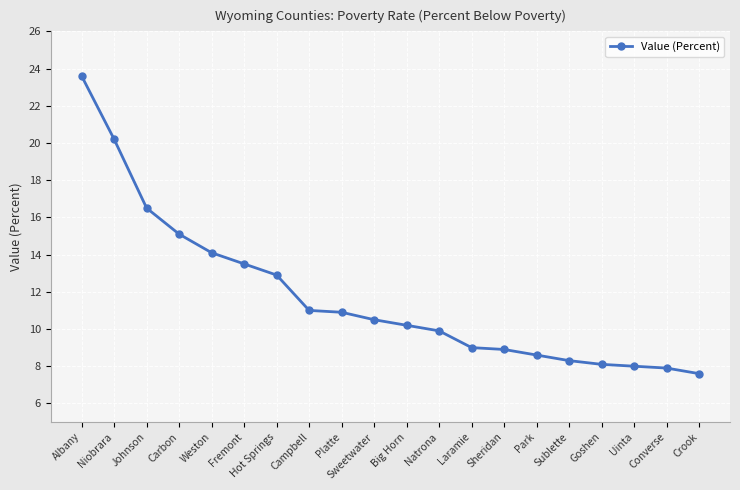

Approximately how many times larger is the value at Carbon compared to Big Horn?

1.5